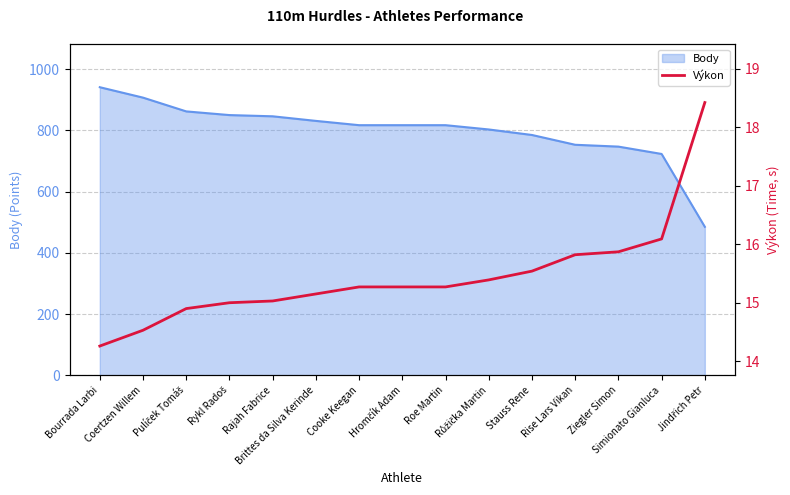

What is the sum of all values?

231.8